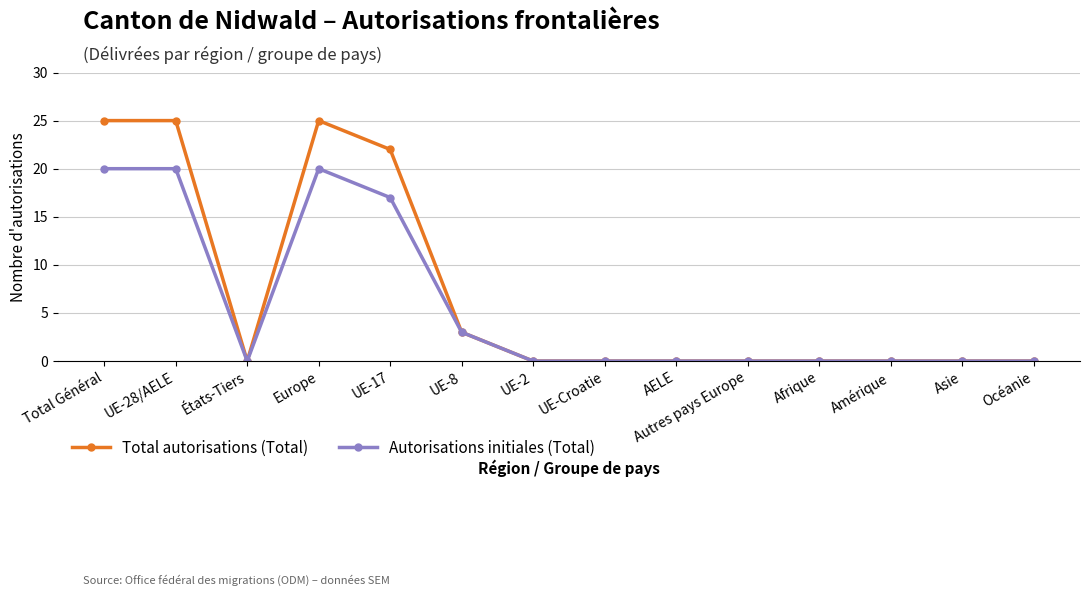

Reading left to right, list all the values displayed in this chart.

Total autorisations (Total): Total Général=25	UE-28/AELE=25	États-Tiers=0	Europe=25	UE-17=22	UE-8=3	UE-2=0	UE-Croatie=0	AELE=0	Autres pays Europe=0	Afrique=0	Amérique=0	Asie=0	Océanie=0
Autorisations initiales (Total): Total Général=20	UE-28/AELE=20	États-Tiers=0	Europe=20	UE-17=17	UE-8=3	UE-2=0	UE-Croatie=0	AELE=0	Autres pays Europe=0	Afrique=0	Amérique=0	Asie=0	Océanie=0